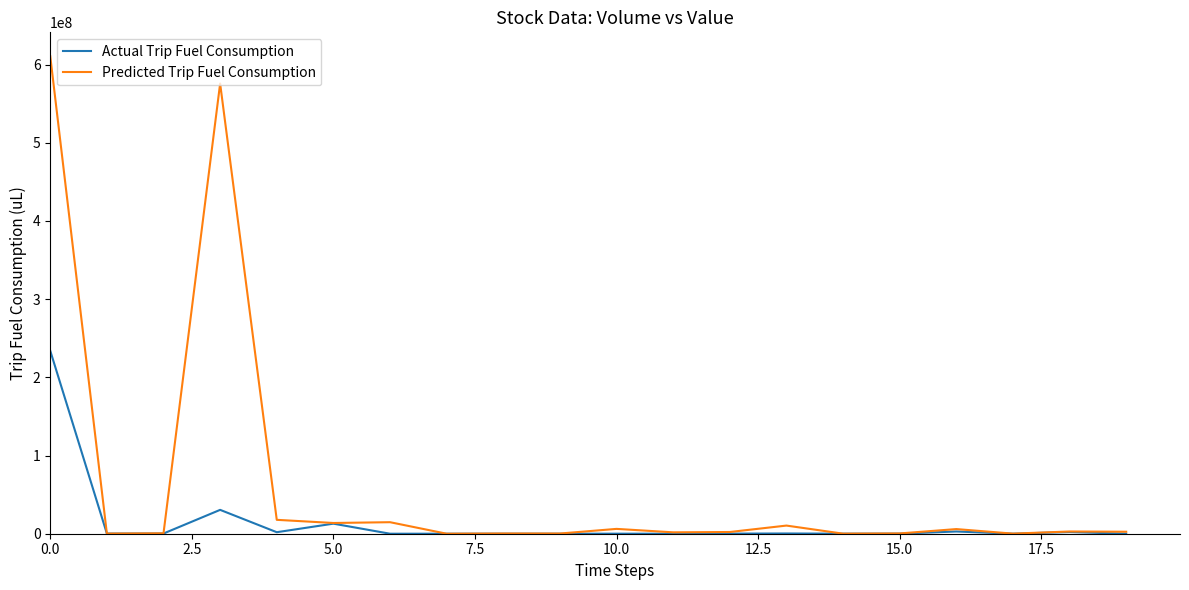

What is the average value of the Actual Trip Fuel Consumption series?

14274798.9